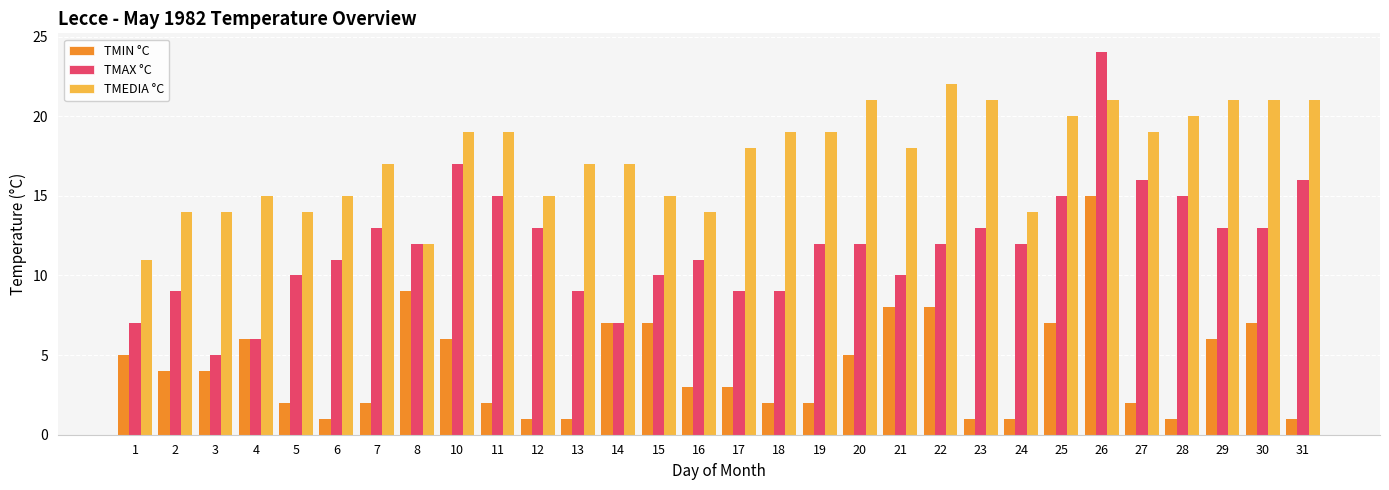

What is the approximate value of TMAX °C at 16?

11